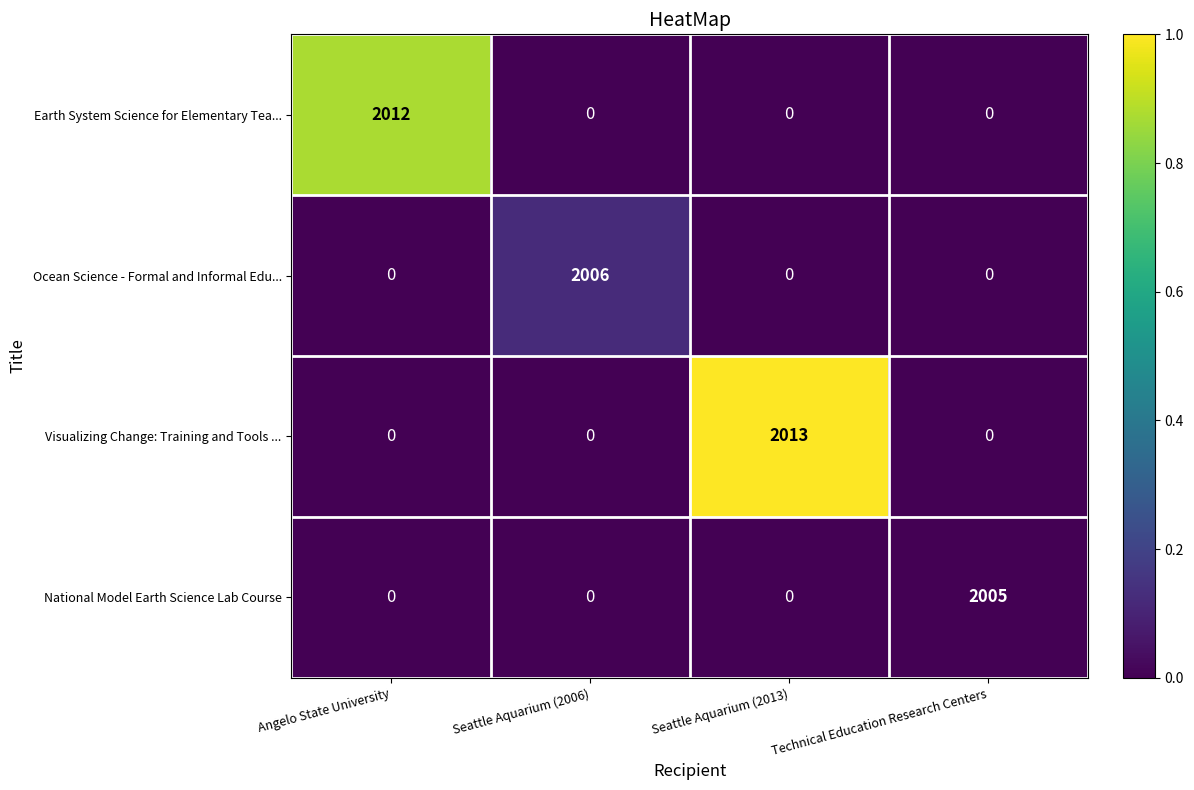

What is the difference between the maximum and second lowest values in the National Model Earth Science Lab Course series?

2005